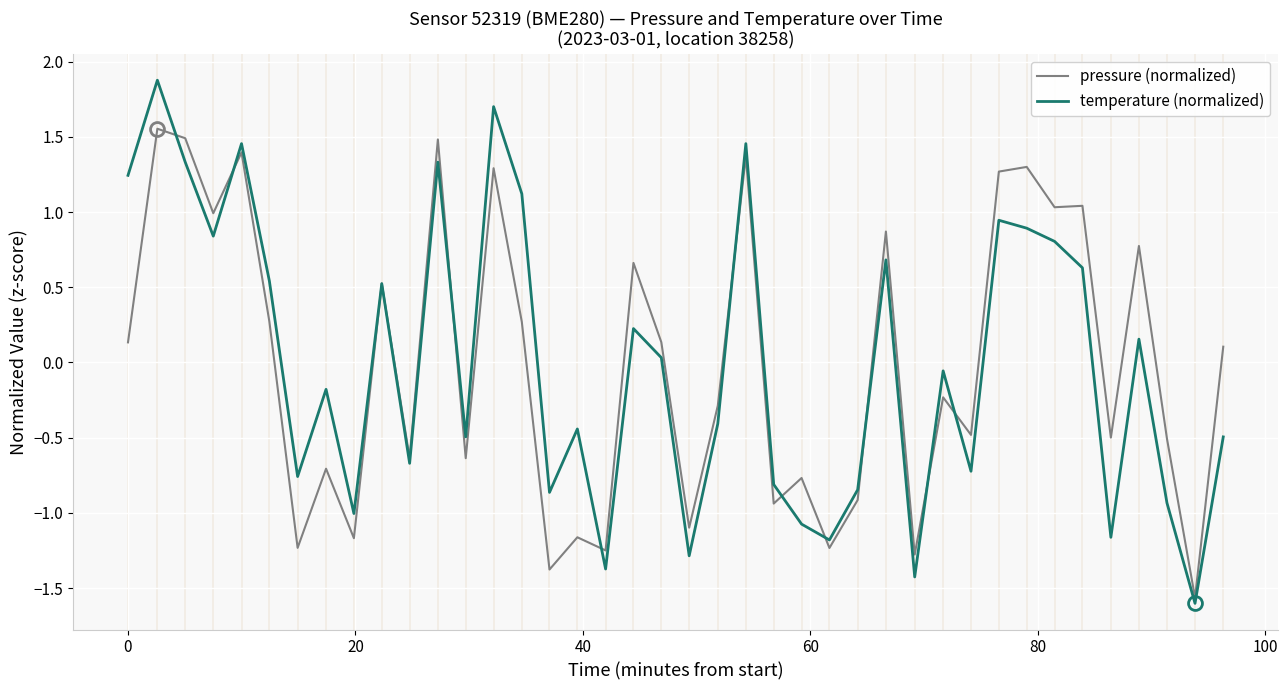

Rank the series by their maximum value, from highest to lowest.

temperature (normalized), pressure (normalized)